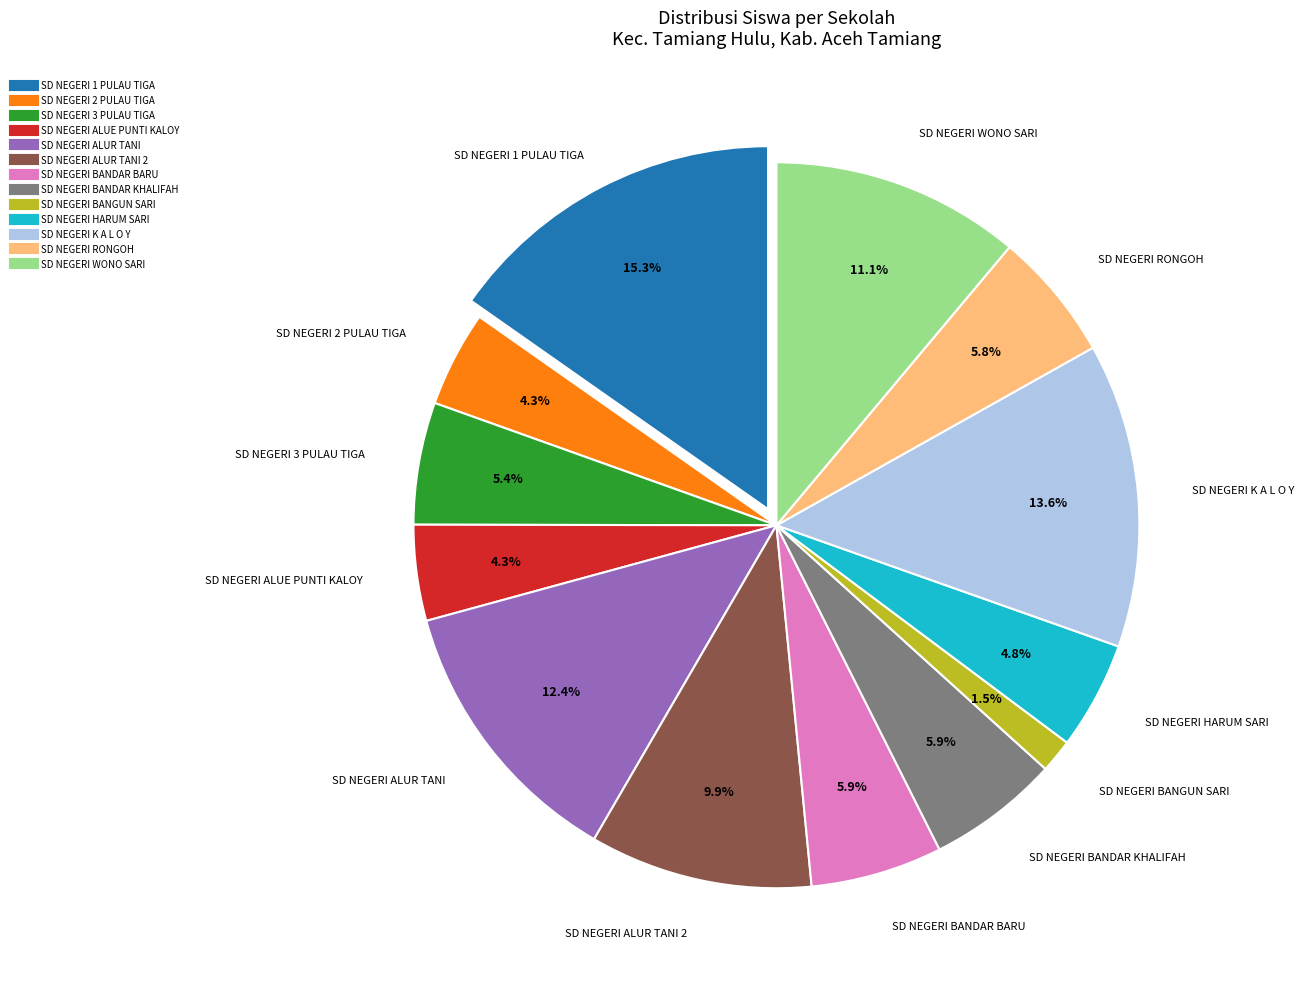

Is there any slice that represents more than half of the pie?

No